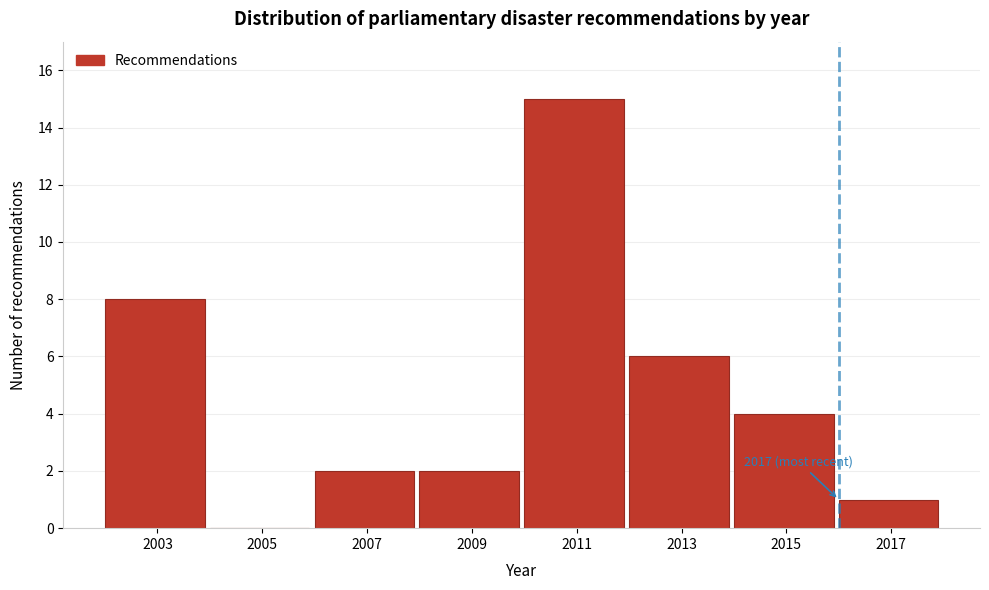

Reading right to left, transcribe all the data shown in this chart.

2017=1	2015=4	2013=6	2011=15	2009=2	2007=2	2005=0	2003=8